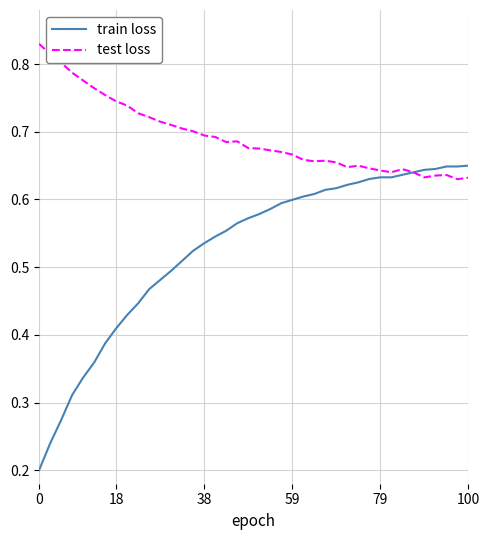

Rank the series by their average value, from lowest to highest.

train loss, test loss